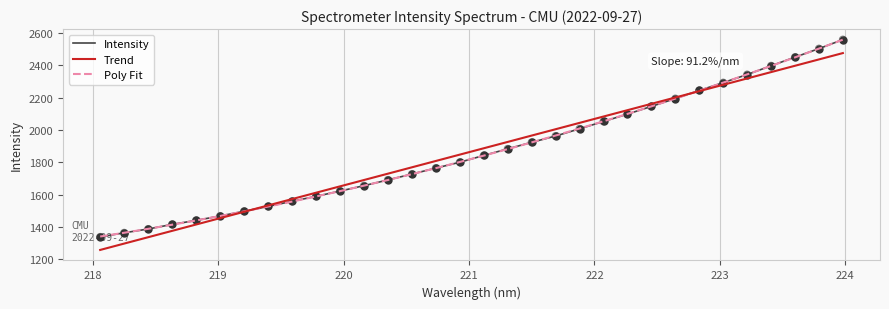

What are all the series names shown in the legend?

Intensity, Trend, Poly Fit